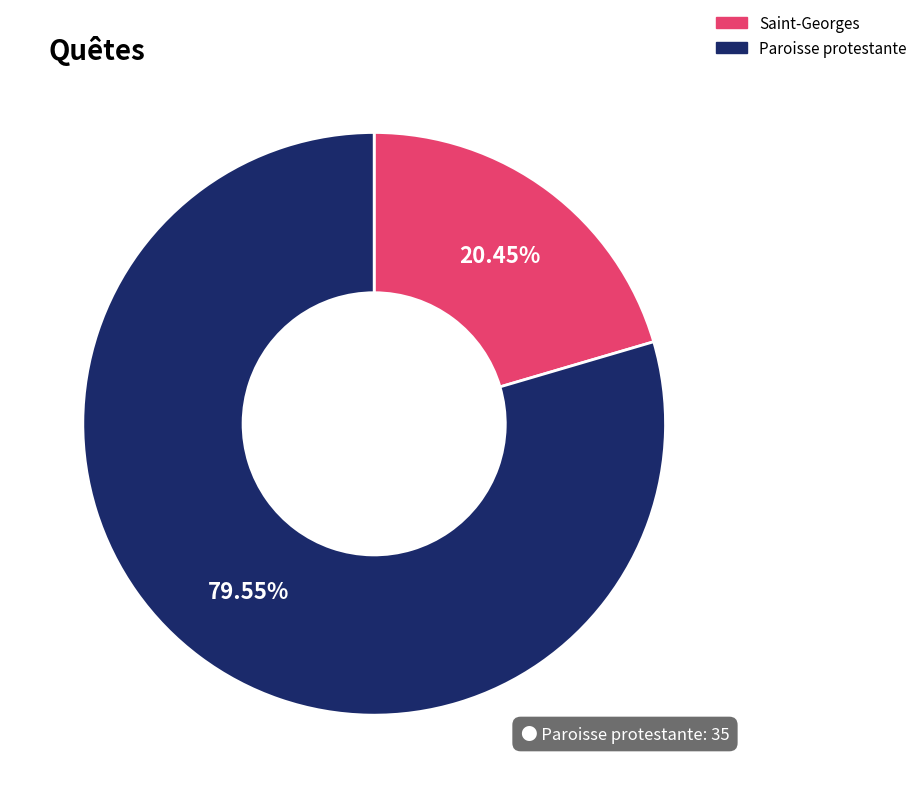

Does Saint-Georges represent more than half of the total?

No